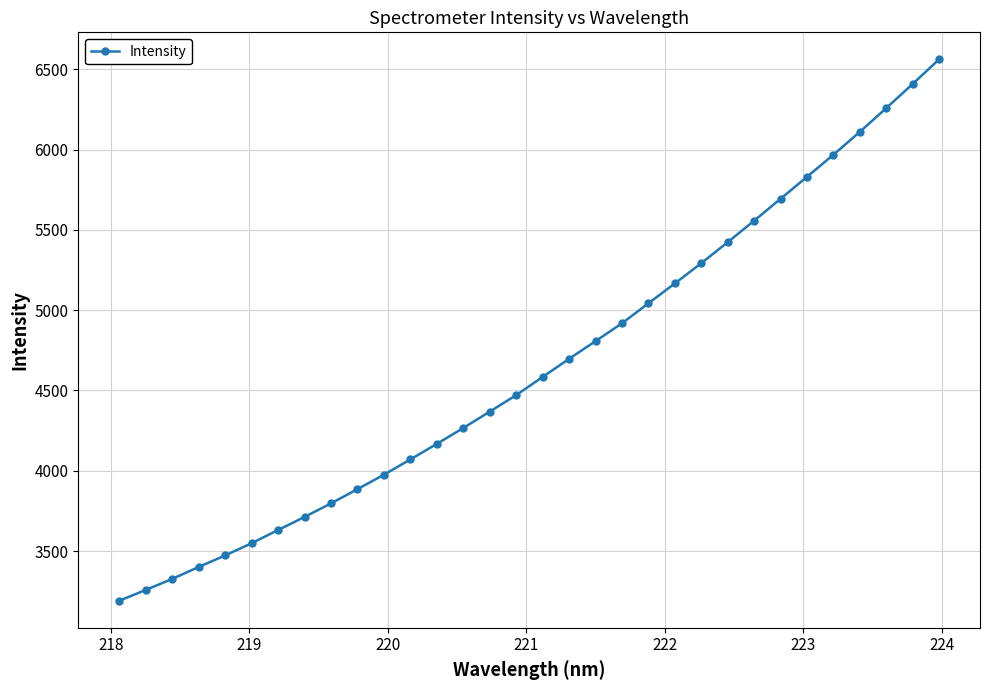

What is the greatest value displayed?

6561.1